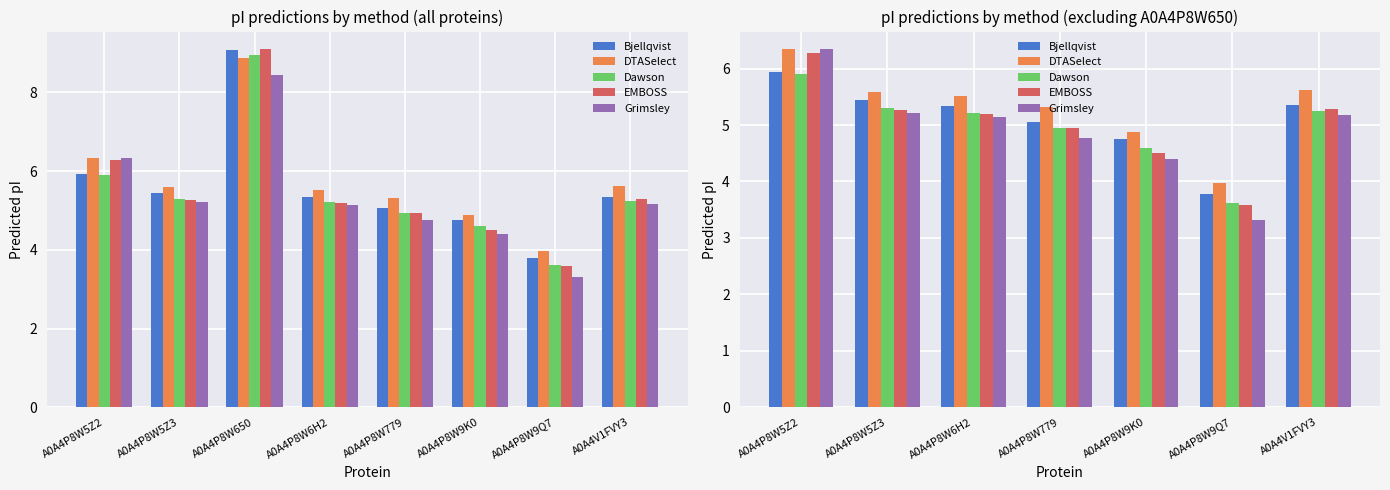

At which label does Dawson reach its peak?

A0A4P8W5Z2